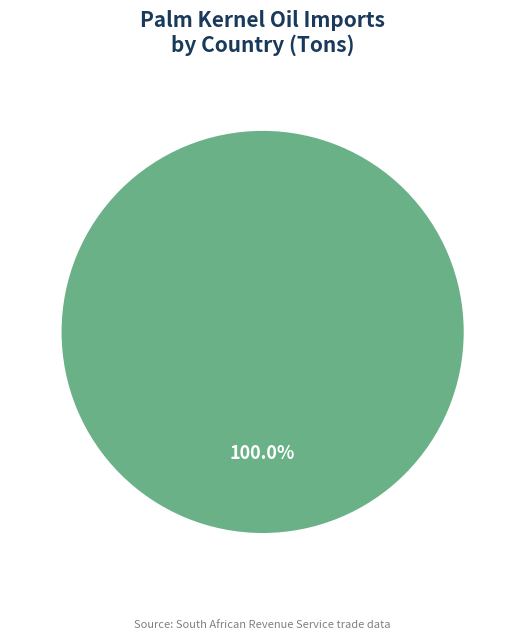

Rank the categories by value from highest to lowest.

Malaysia